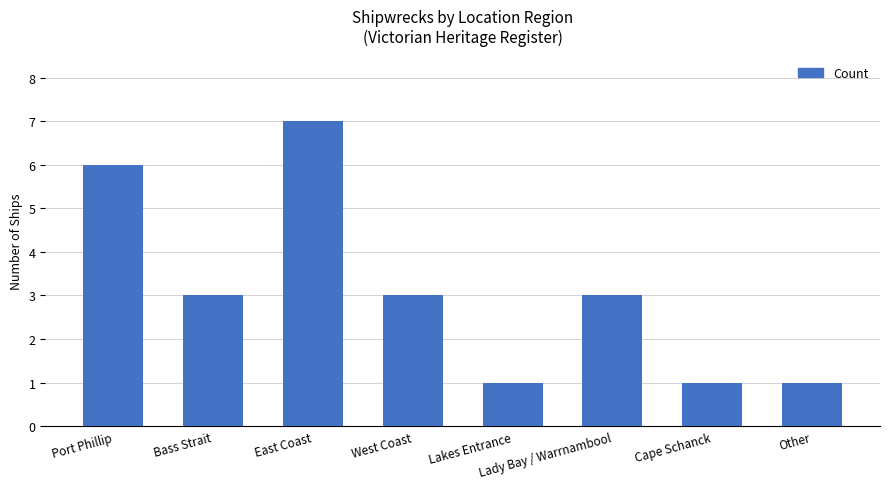

What is the sum of all values?

25